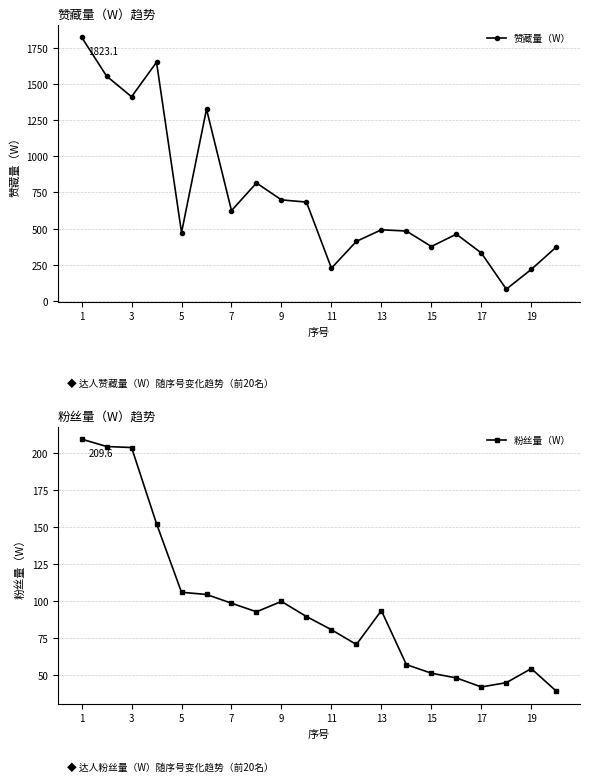

What is the maximum value for 赞藏量（W）?

1823.1